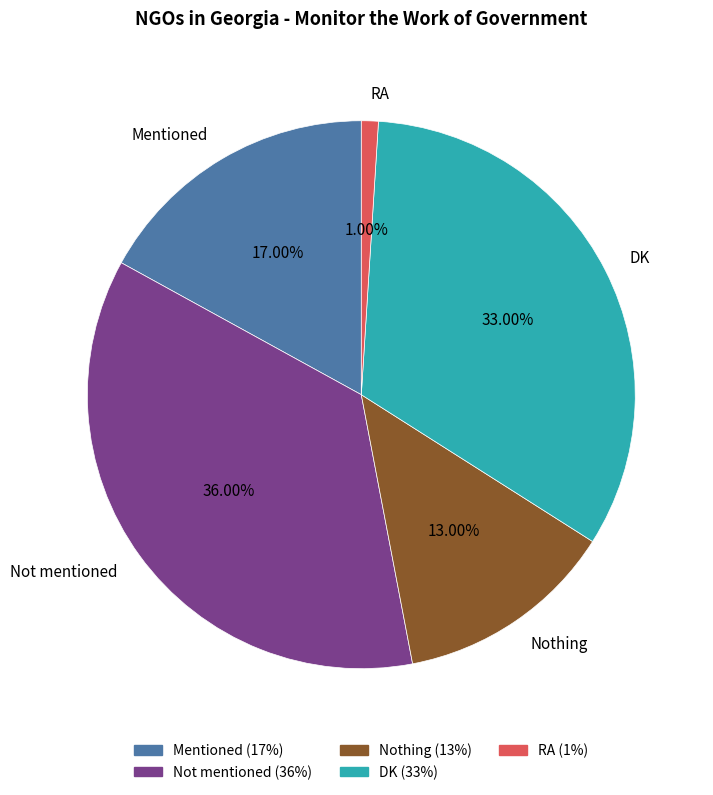

What is the largest slice in the pie chart?

Not mentioned